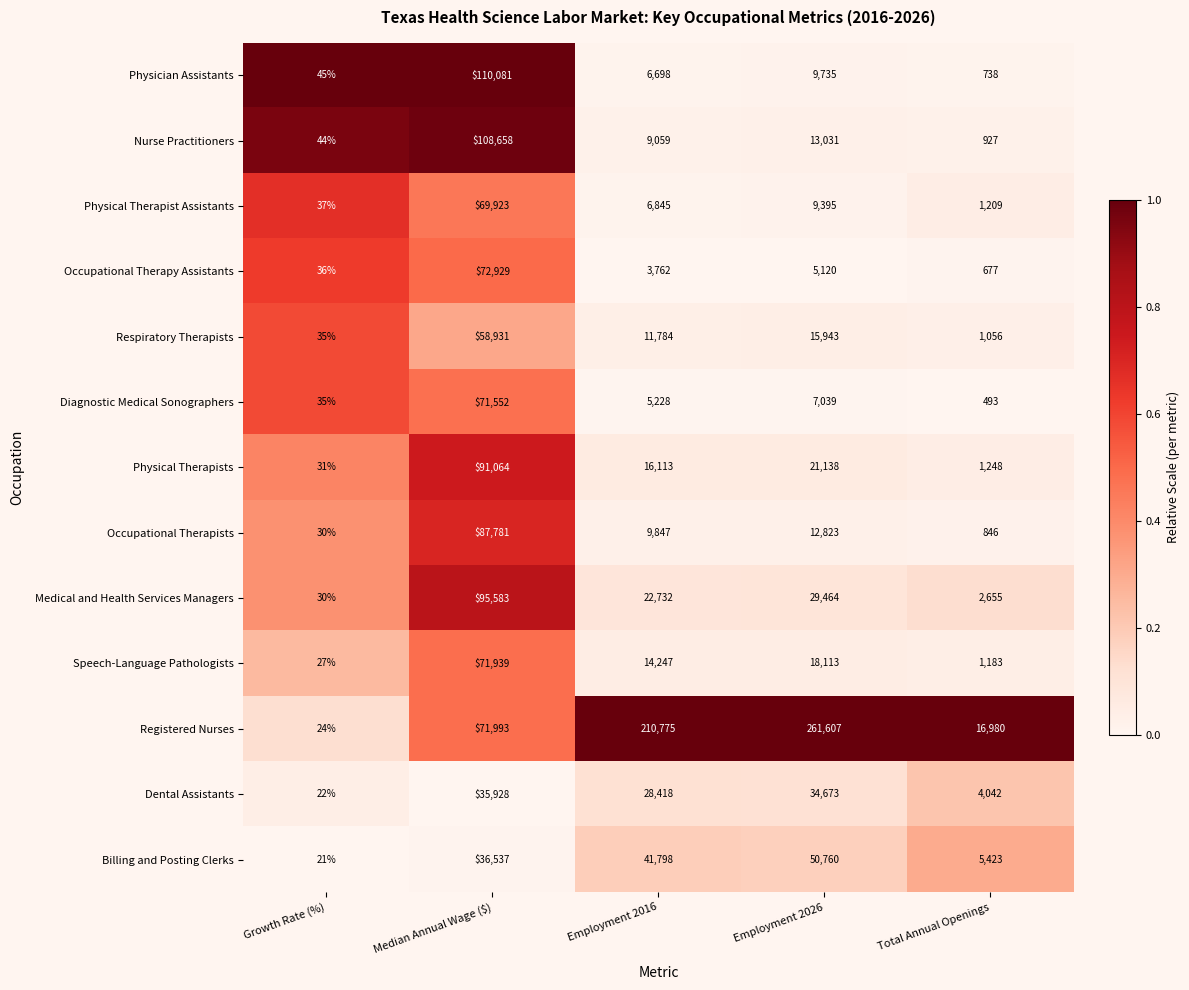

How many categories are shown in the chart?

5